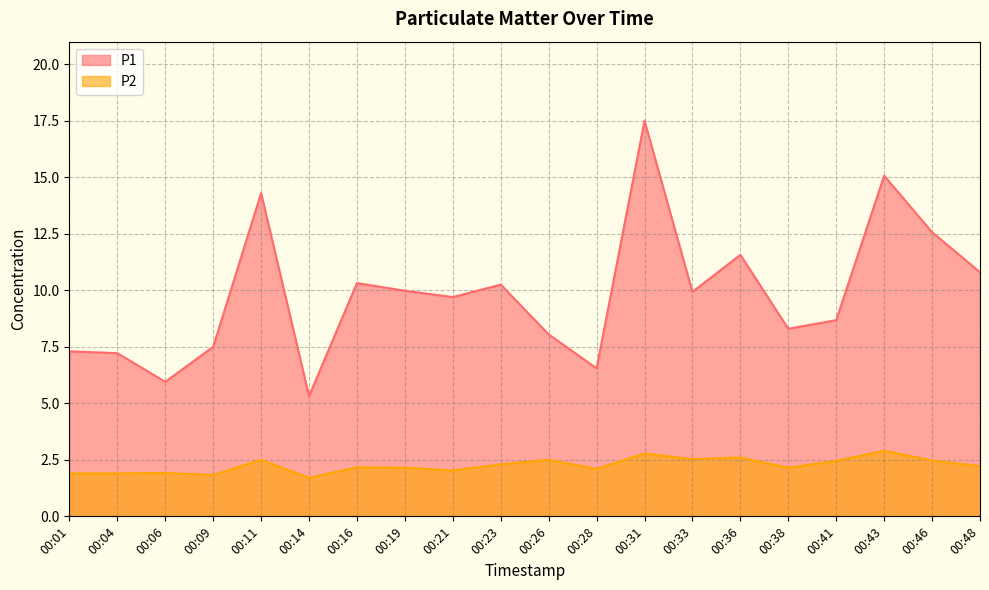

How many data points does each series have?

20